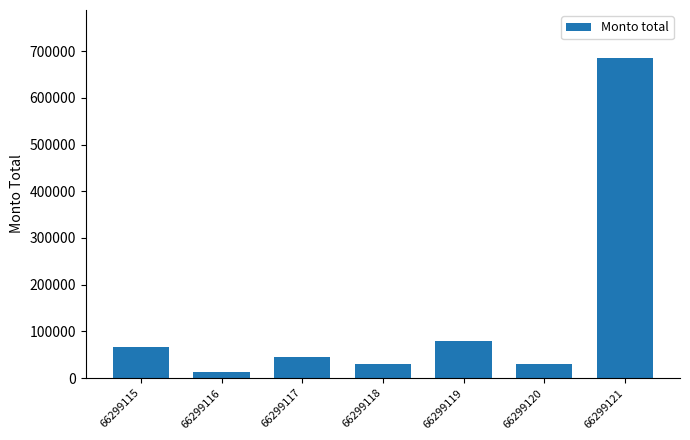

Where does the data first go above 44864?

66299115